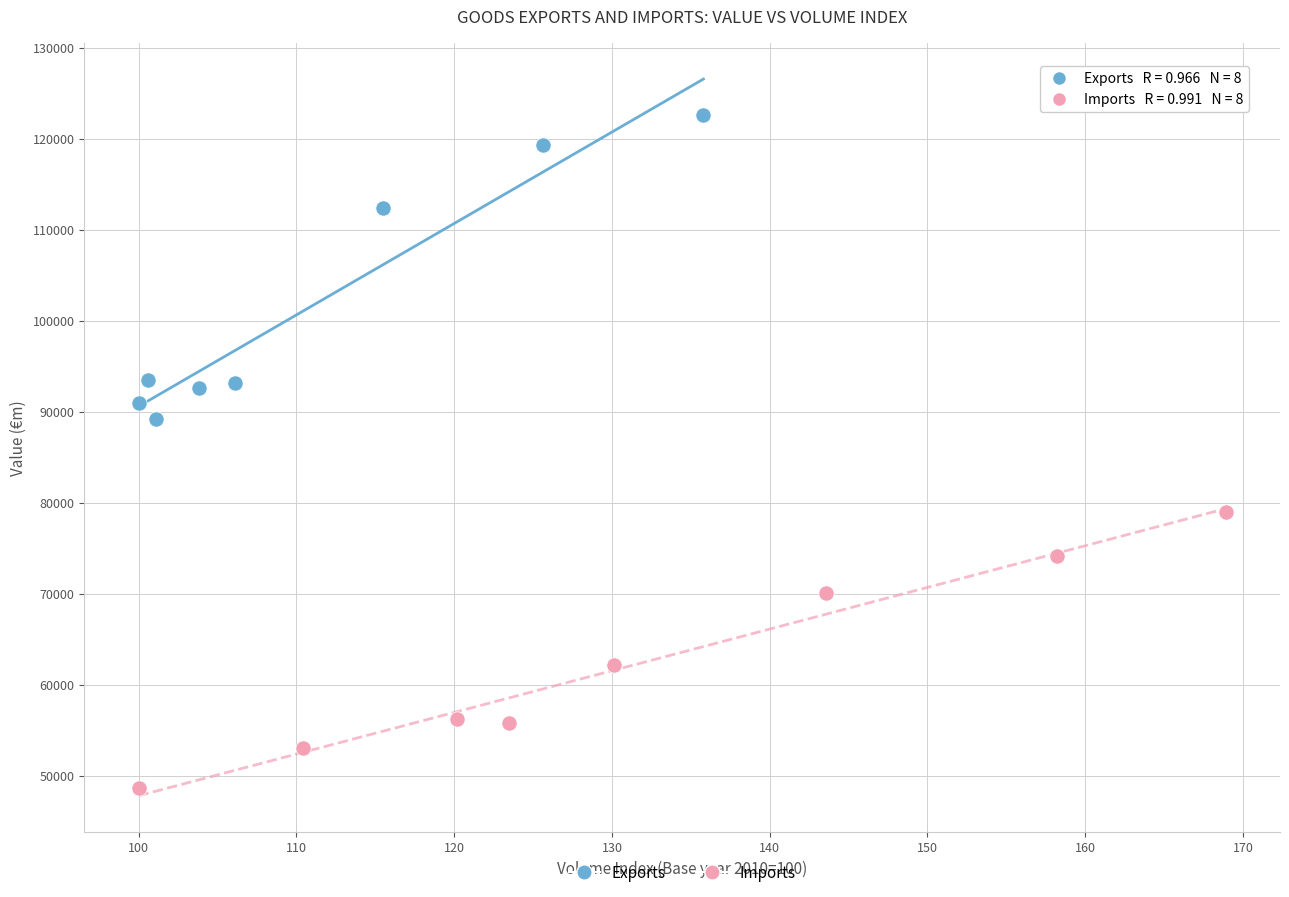

Which series contains the lowest Y value?

Imports